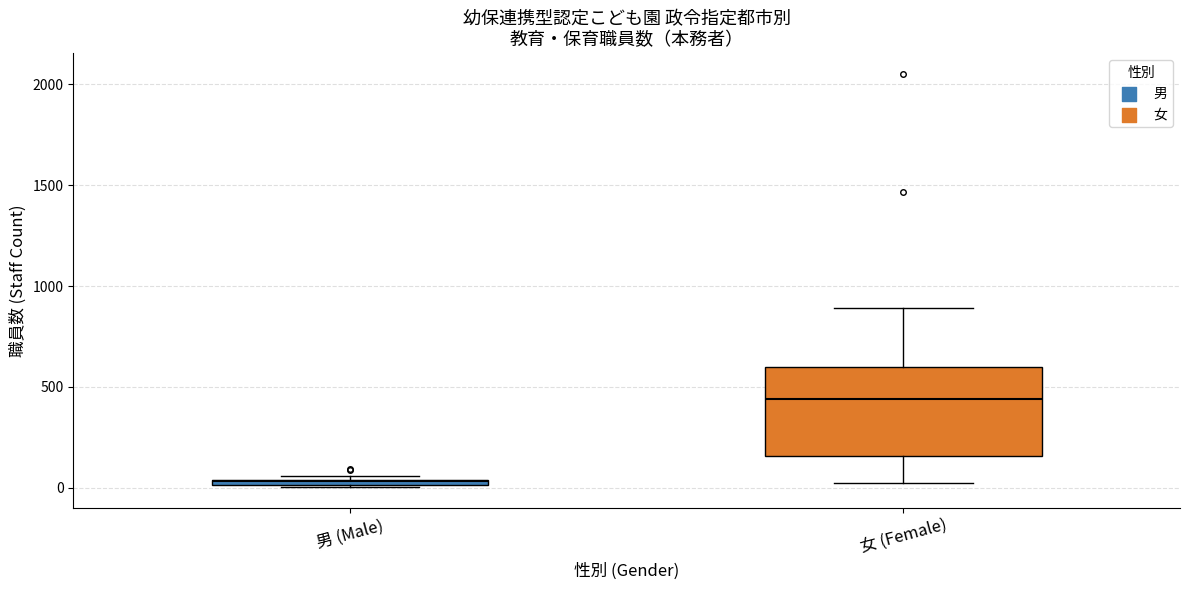

Which box has the lowest median line?

男 (Male)